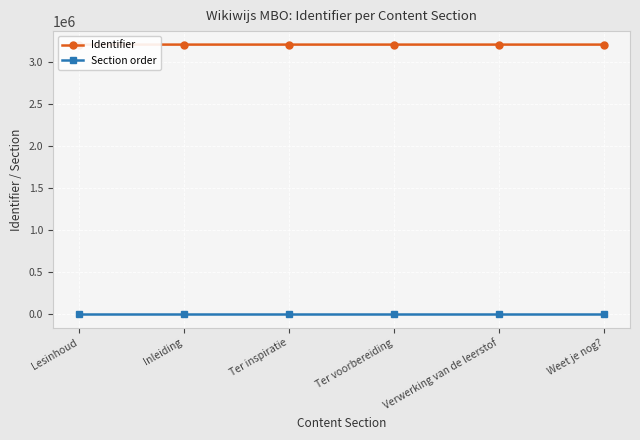

What are all the series names shown in the legend?

Identifier, Section order